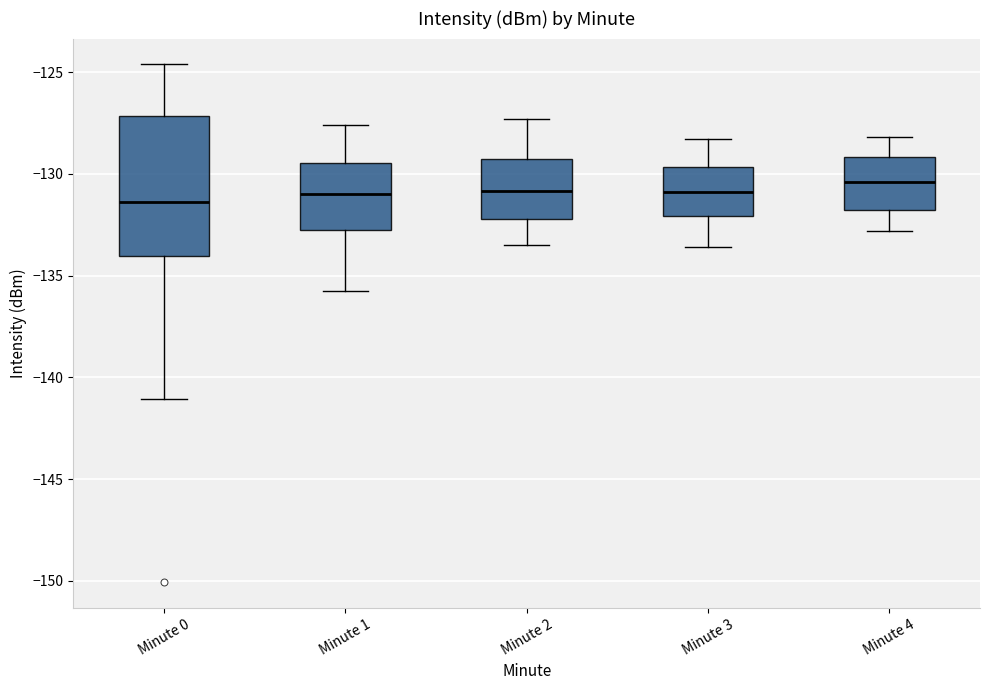

Comparing the boxes themselves (not the whiskers), which one is the tallest?

Minute 0